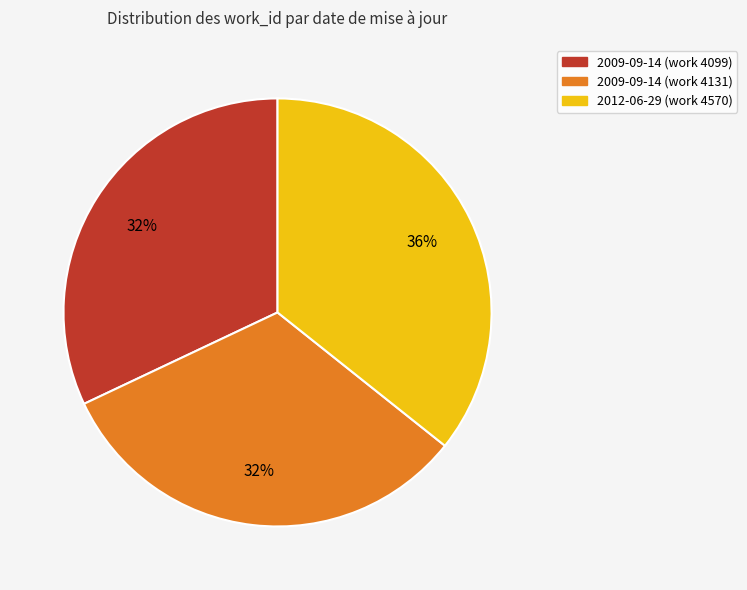

How many slices are in this pie chart?

3